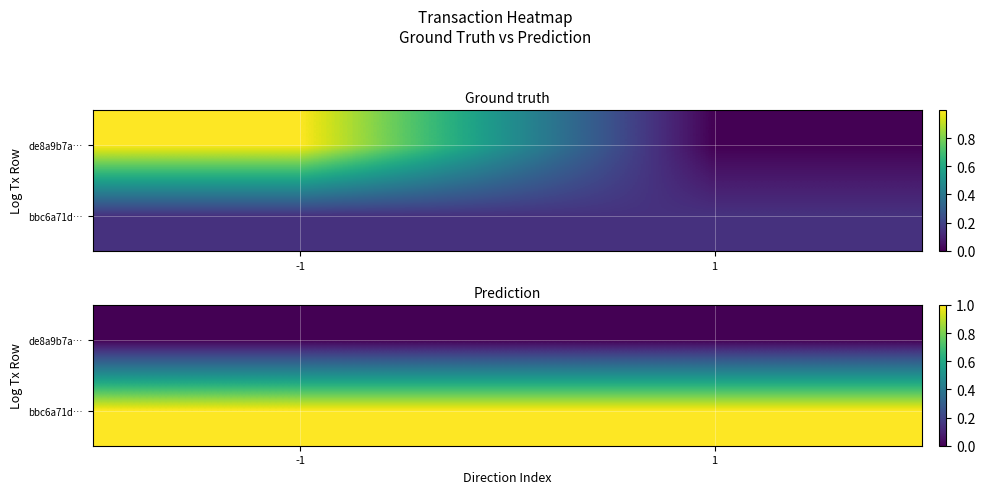

Is it true that bbc6a71d… equals 1.4 at -1?

False